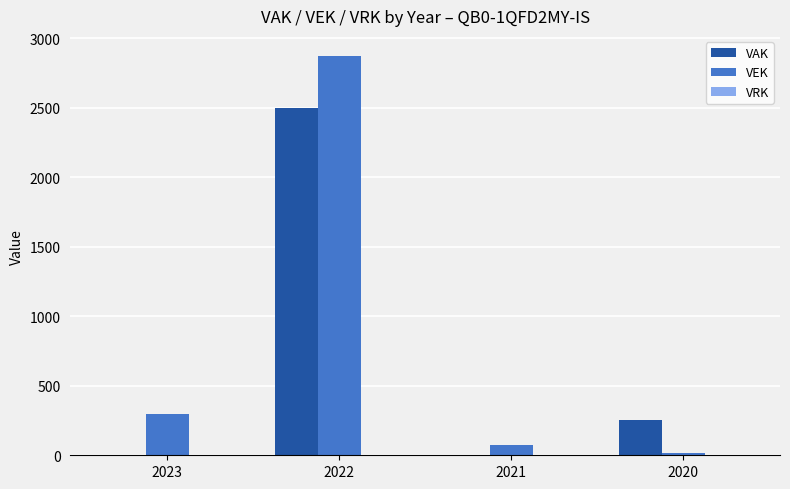

What is the sum of the VAK values at 2022 and 2021?

2500